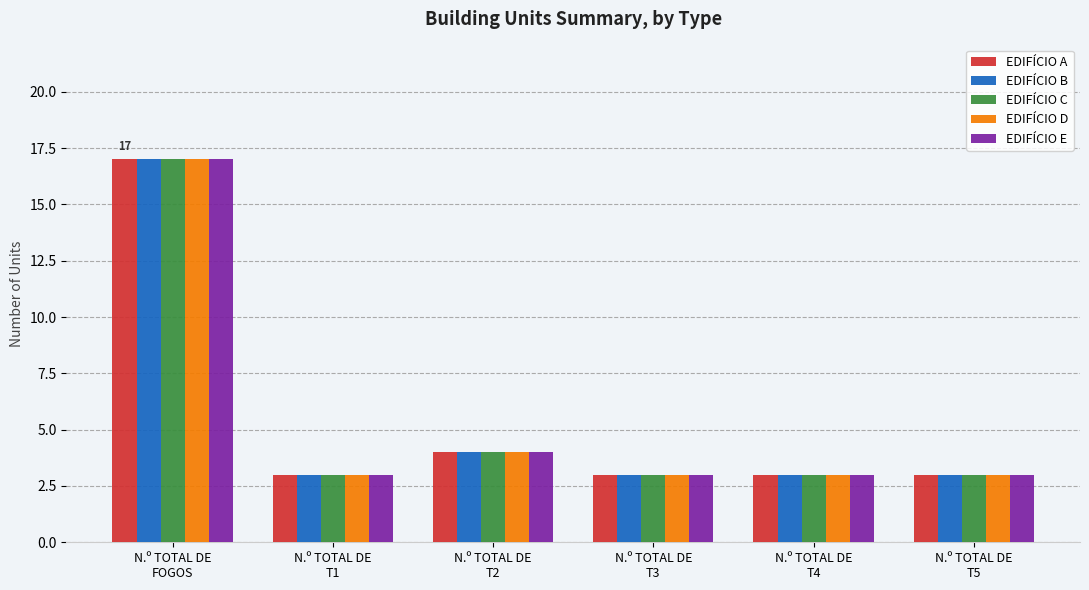

What is the difference between the maximum and minimum values in the EDIFÍCIO E series?

14